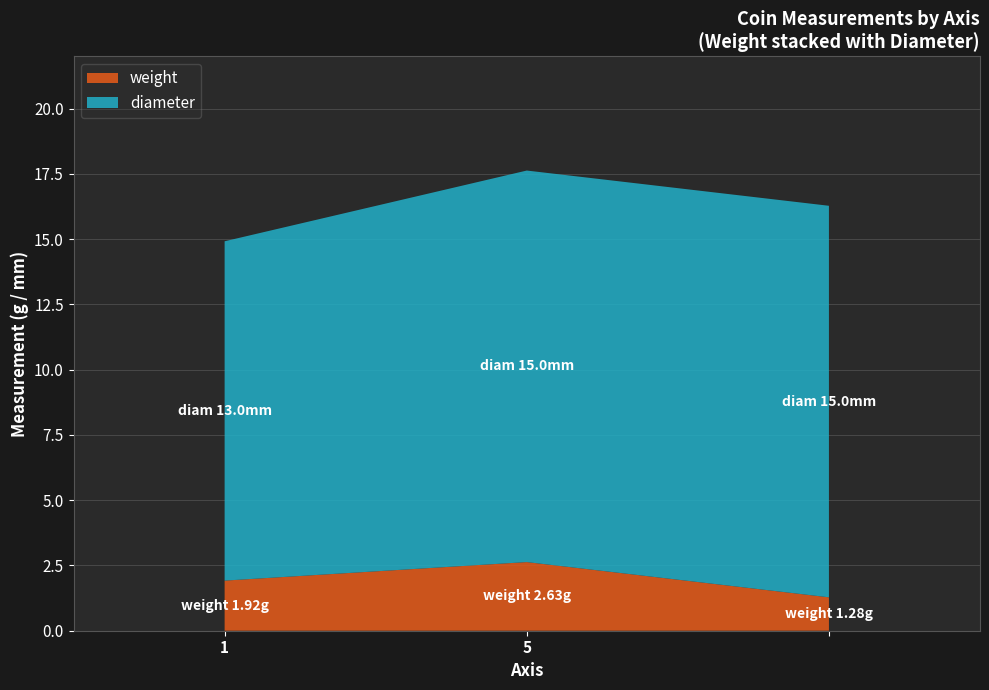

Reading left to right, transcribe all the data shown in this chart.

weight: 1=1.9	5=2.6	=1.3
diameter: 1=13.0	5=15.0	=15.0